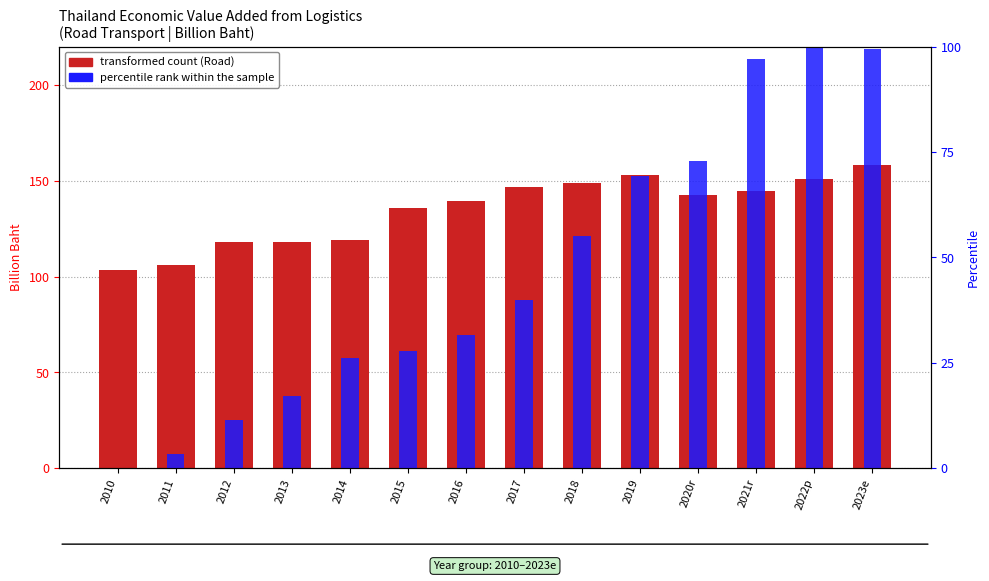

What are all the series names shown in the legend?

transformed count (Road), percentile rank within the sample